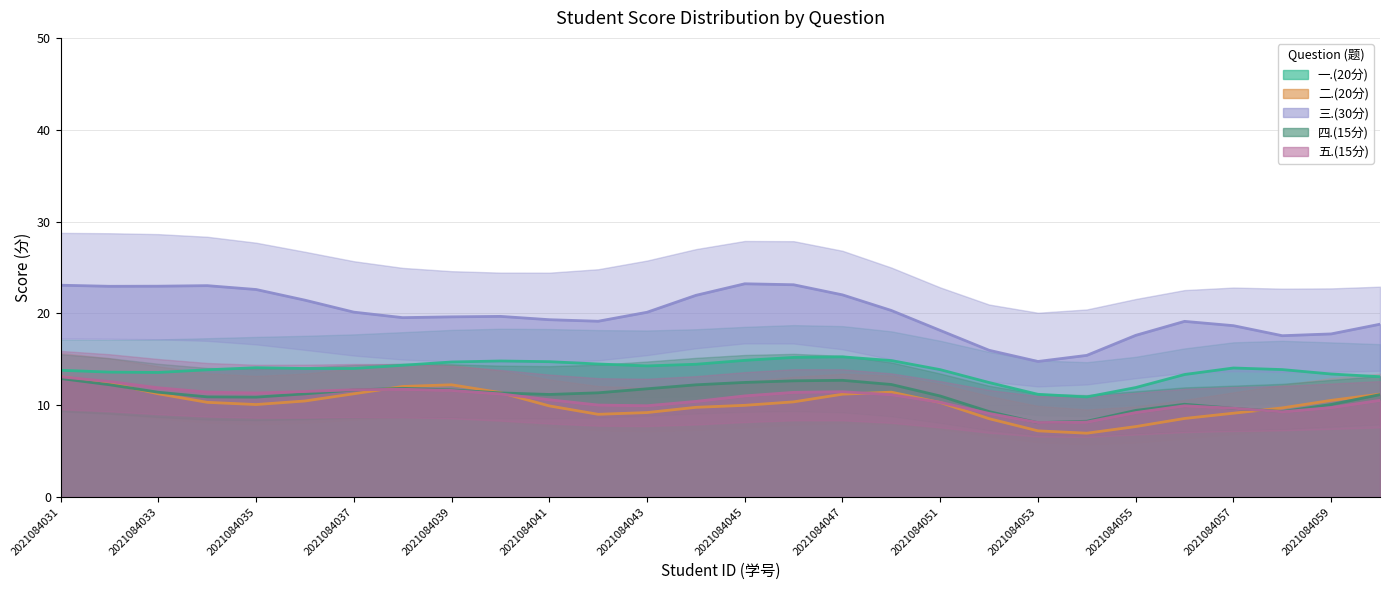

In 一.(20分), how many points are higher than both neighbors (excluding endpoints)?

4